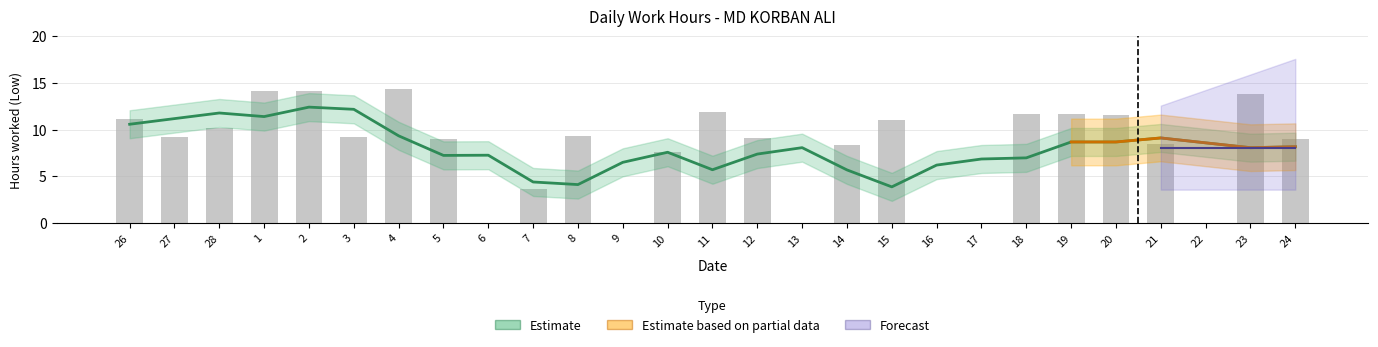

What is the label of the 26th bar from the left?

23